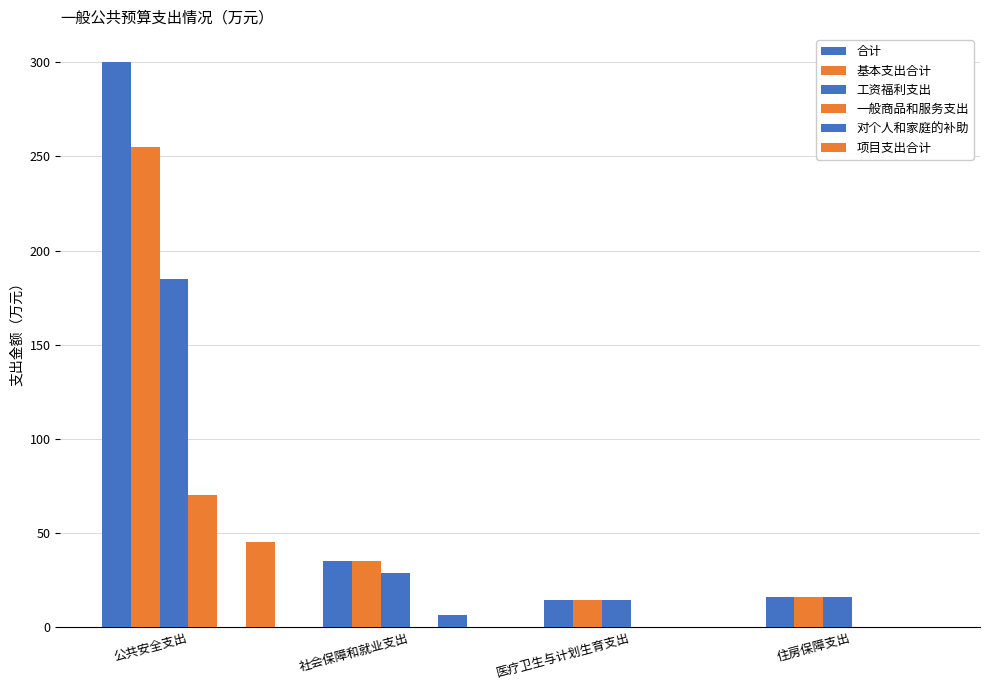

How many groups of bars are there?

4